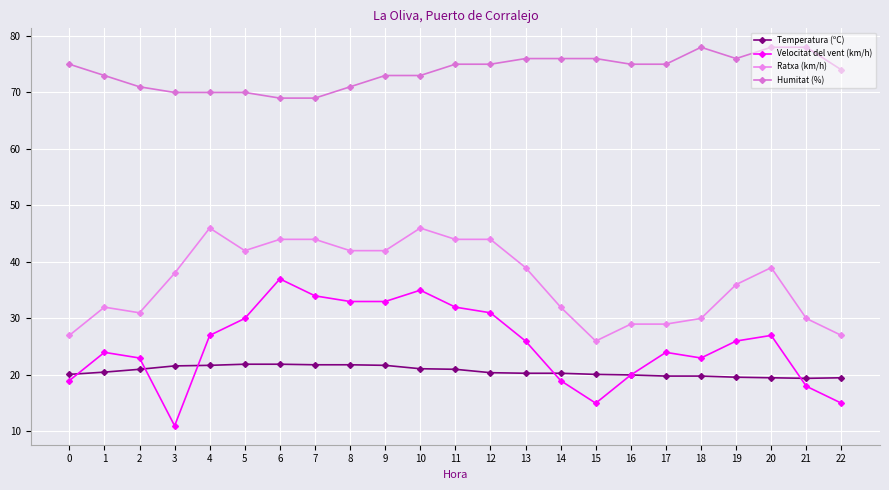

What is the total value across all series at 4?

164.7